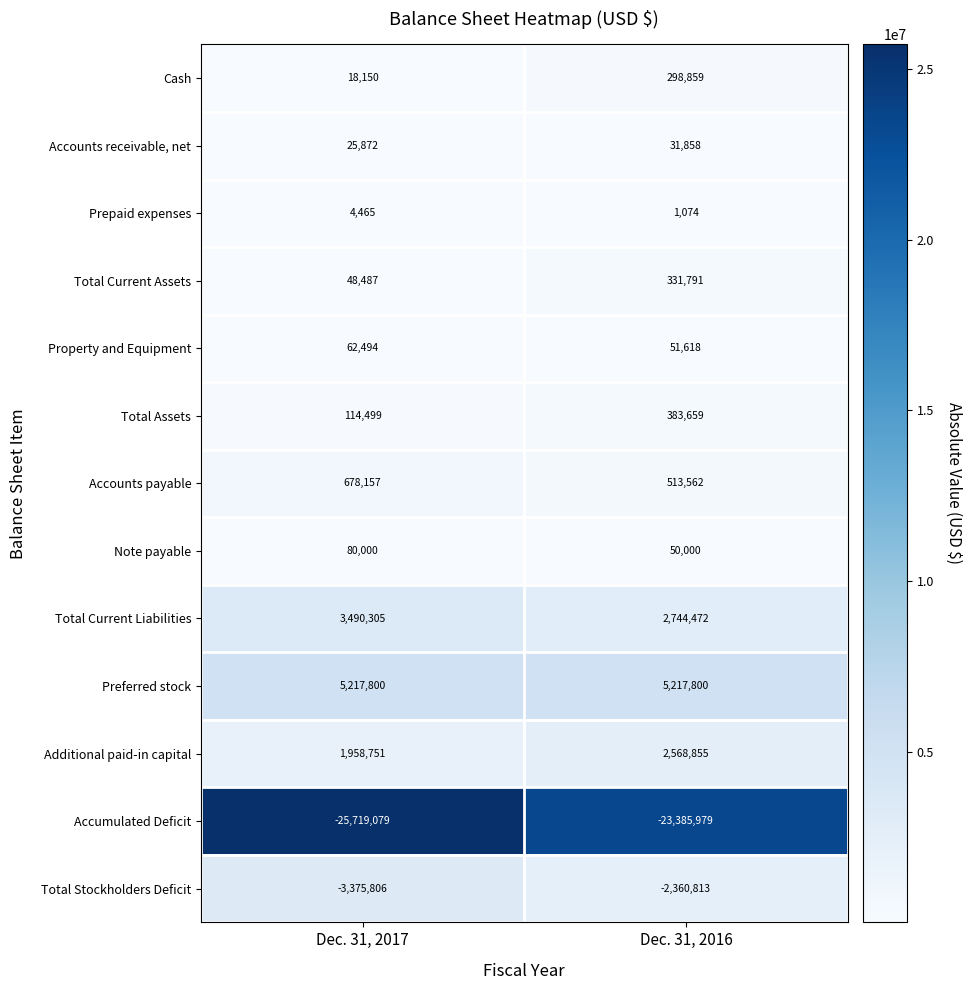

How many categories are shown in the chart?

2